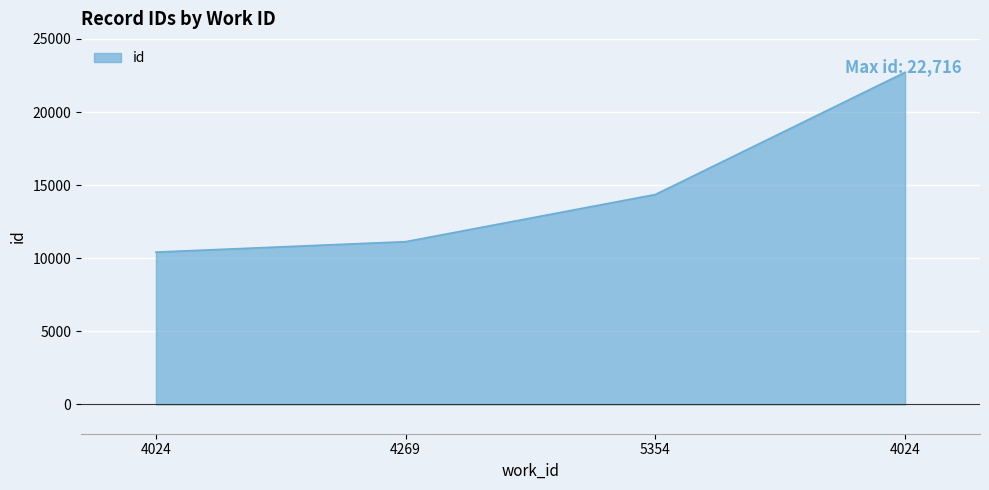

Approximately how many times larger is the value at 4269 compared to 4024?

1.1